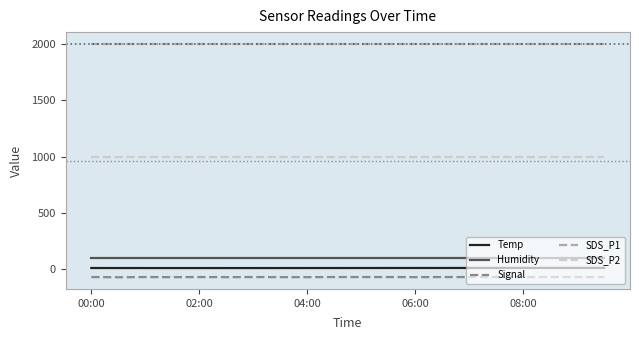

Which series has the largest total across all categories?

SDS_P1